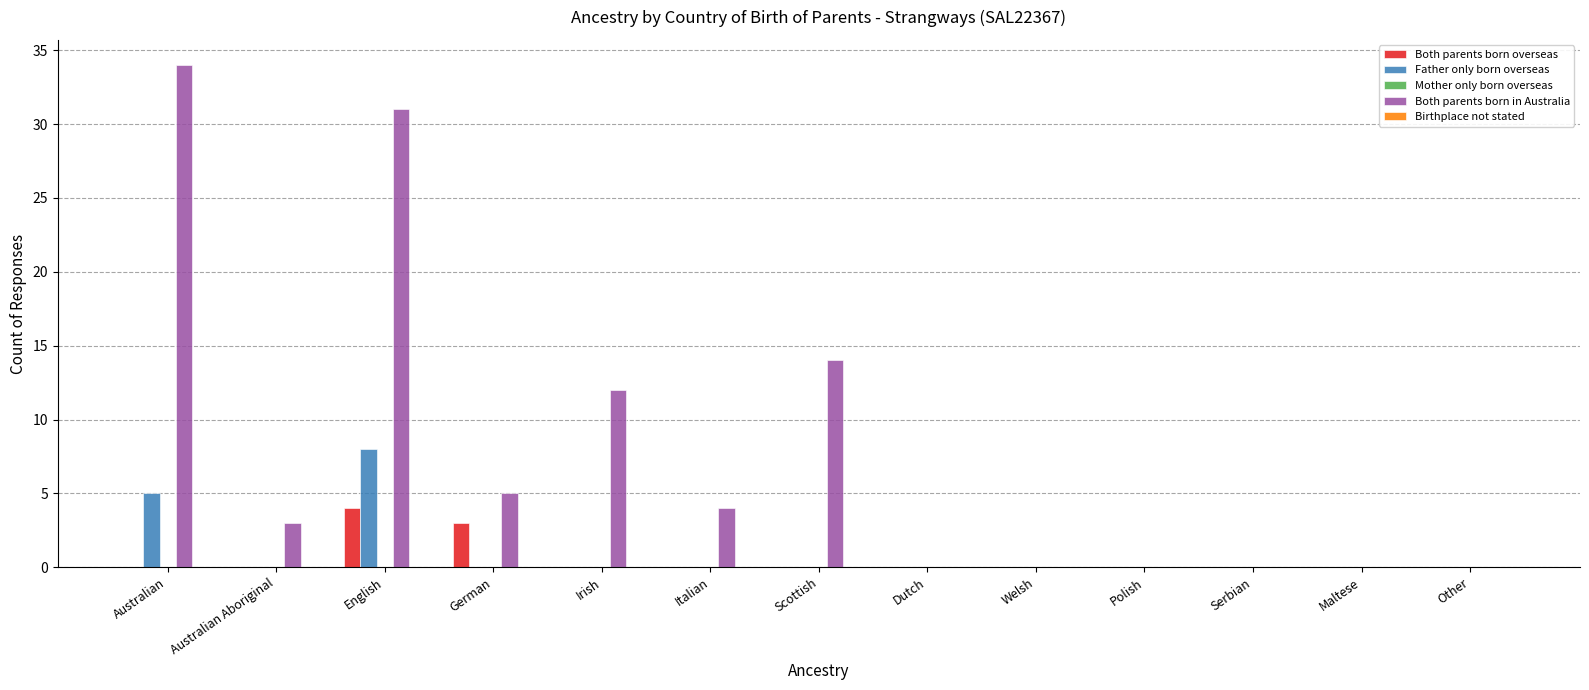

What is the total value across all series at German?

8